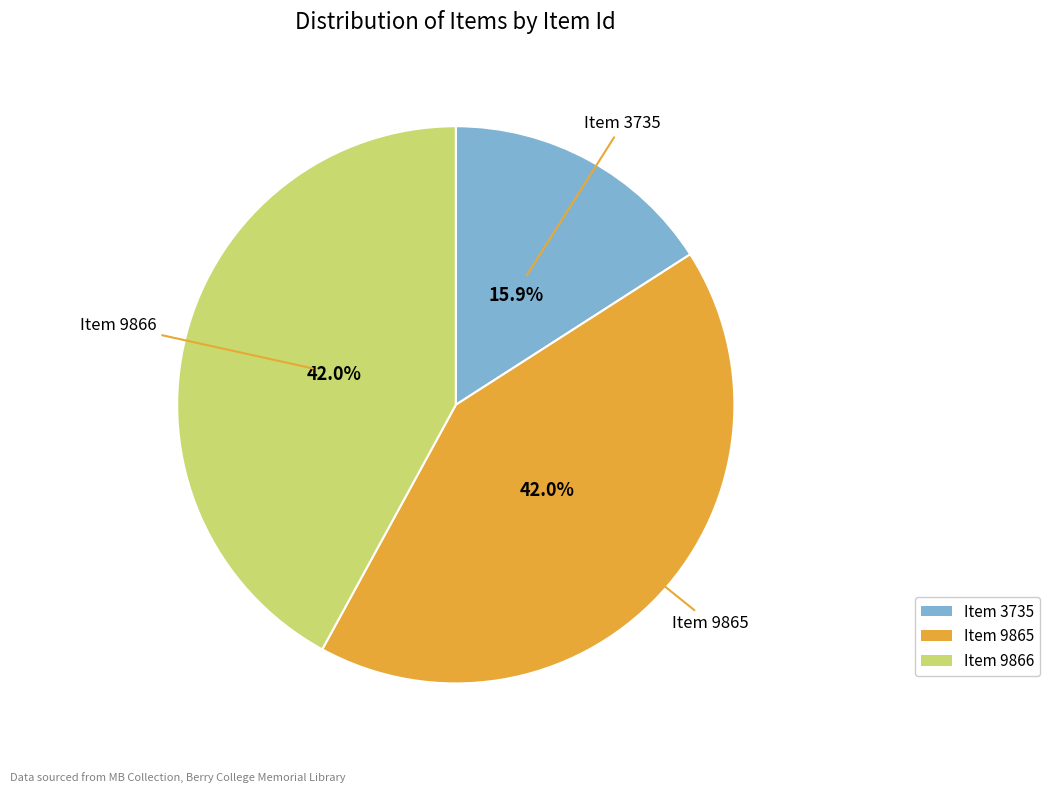

To the nearest percent, what is the average slice percentage?

33%